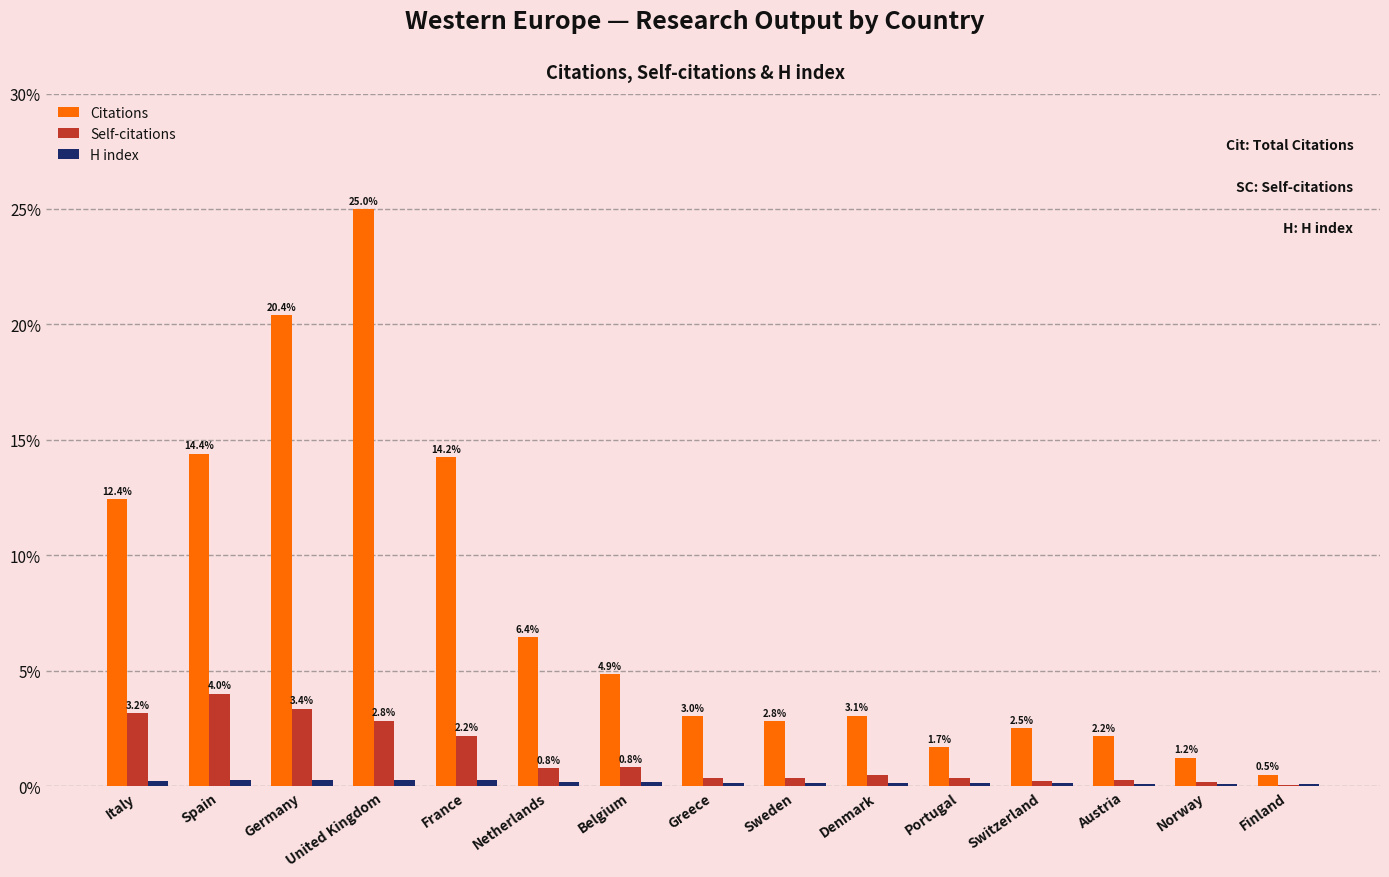

What value does the Citations series have at Germany?

20.4